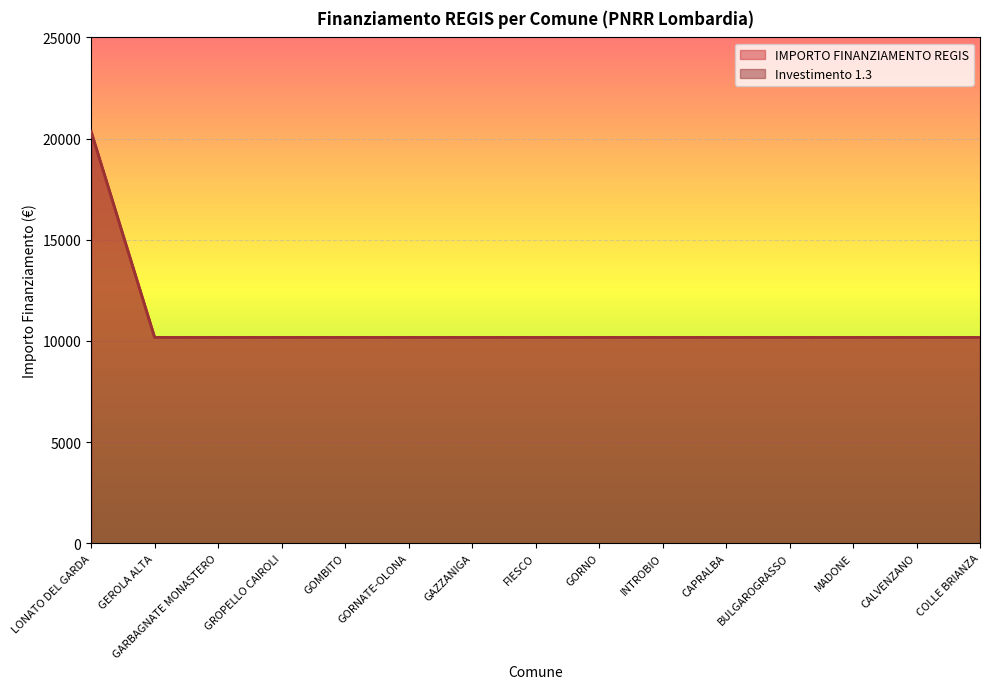

Count the number of data series in this chart.

2